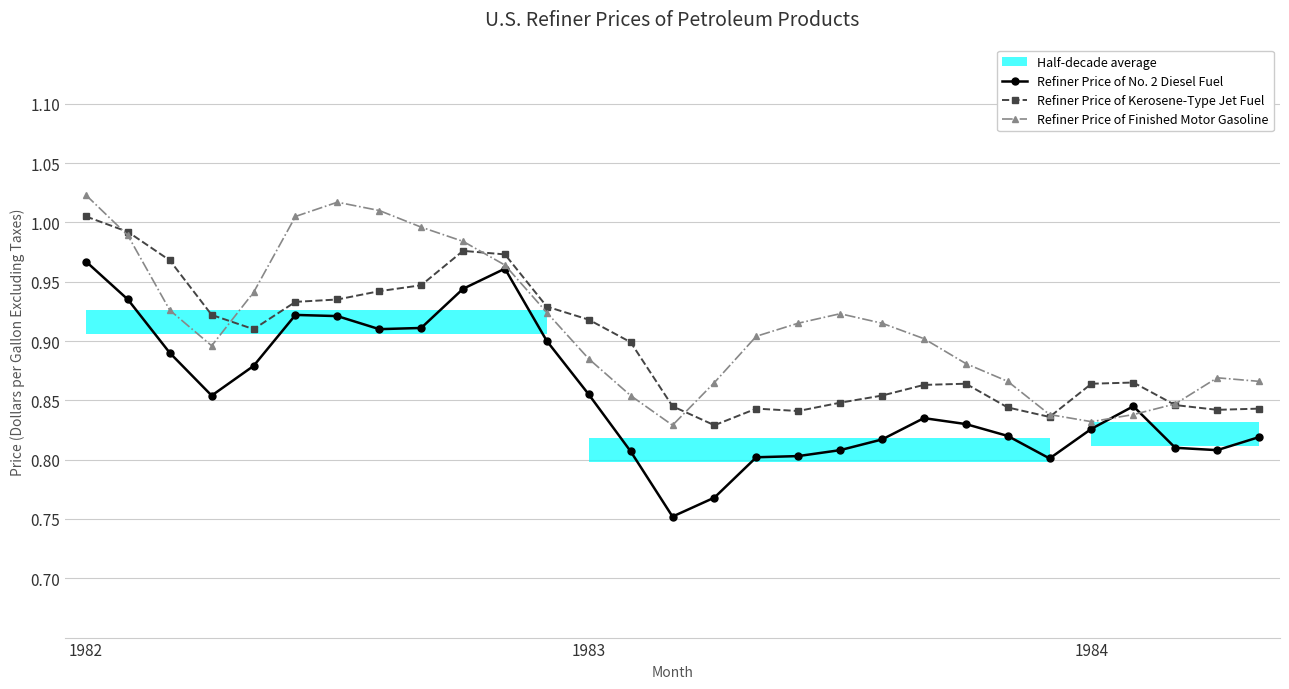

Reading left to right, transcribe all the data shown in this chart.

Refiner Price of No. 2 Diesel Fuel: 1.0	0.9	0.9	0.9	0.9	0.9	0.9	0.9	0.9	0.9	1.0	0.9	0.9	0.8	0.8	0.8	0.8	0.8	0.8	0.8	0.8	0.8	0.8	0.8	0.8	0.8	0.8	0.8	0.8
Refiner Price of Kerosene-Type Jet Fuel: 1.0	1.0	1.0	0.9	0.9	0.9	0.9	0.9	0.9	1.0	1.0	0.9	0.9	0.9	0.8	0.8	0.8	0.8	0.8	0.9	0.9	0.9	0.8	0.8	0.9	0.9	0.8	0.8	0.8
Refiner Price of Finished Motor Gasoline: 1.0	1.0	0.9	0.9	0.9	1.0	1.0	1.0	1.0	1.0	1.0	0.9	0.9	0.9	0.8	0.9	0.9	0.9	0.9	0.9	0.9	0.9	0.9	0.8	0.8	0.8	0.8	0.9	0.9